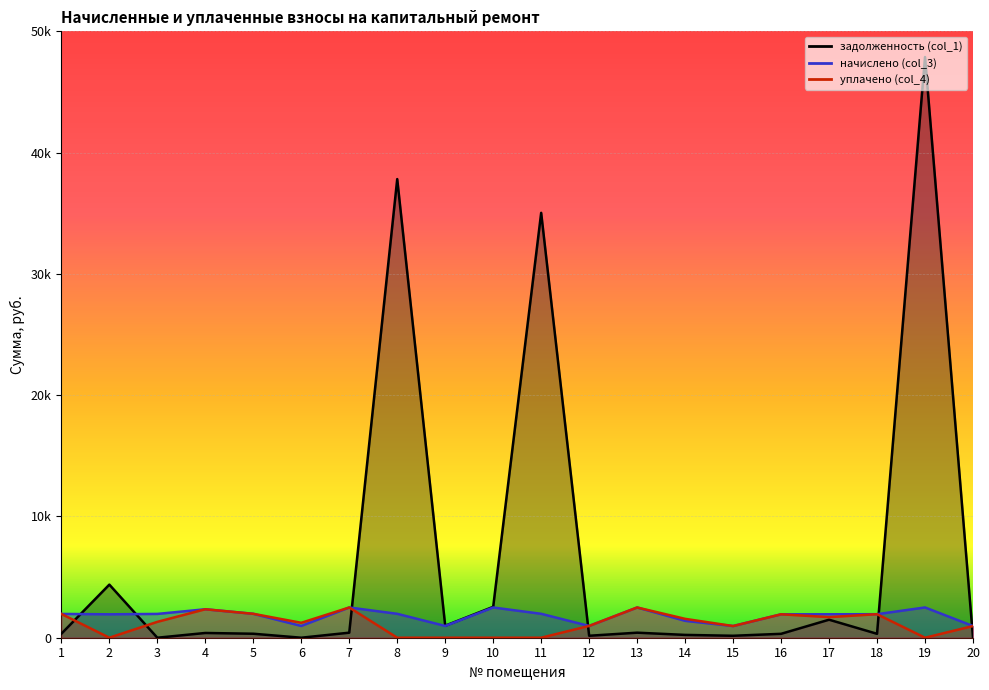

What is the difference between the highest and lowest values at 14?

1325.0